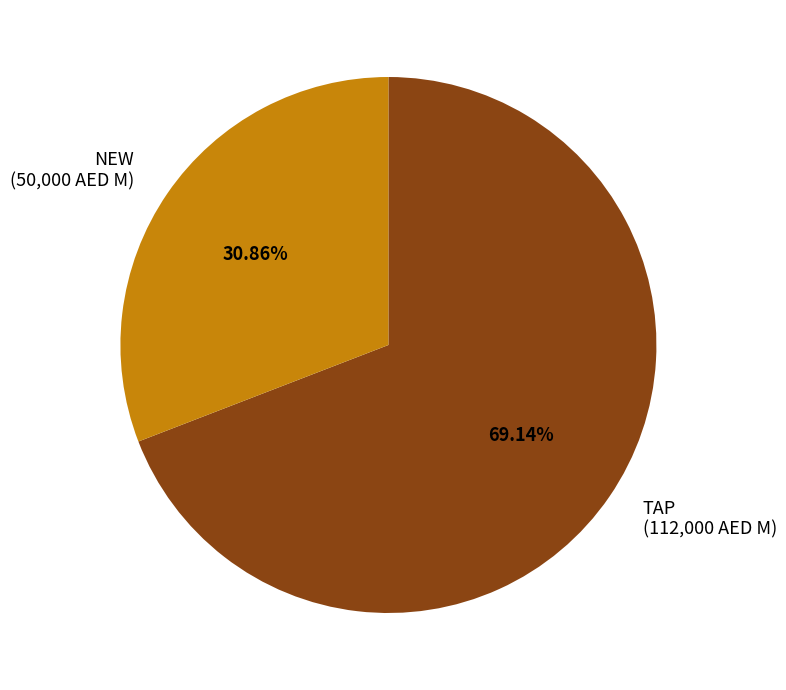

To the nearest percent, what is the combined percentage of NEW and TAP?

100%